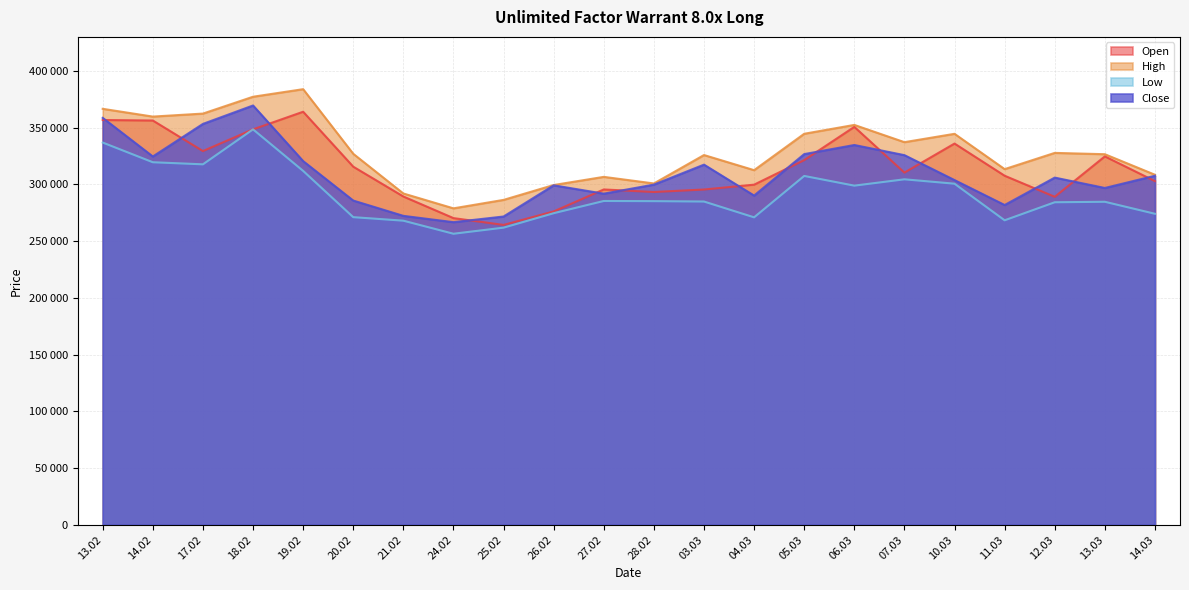

Is the value of Open at 03.03 greater than the value of Close at 13.02?

No